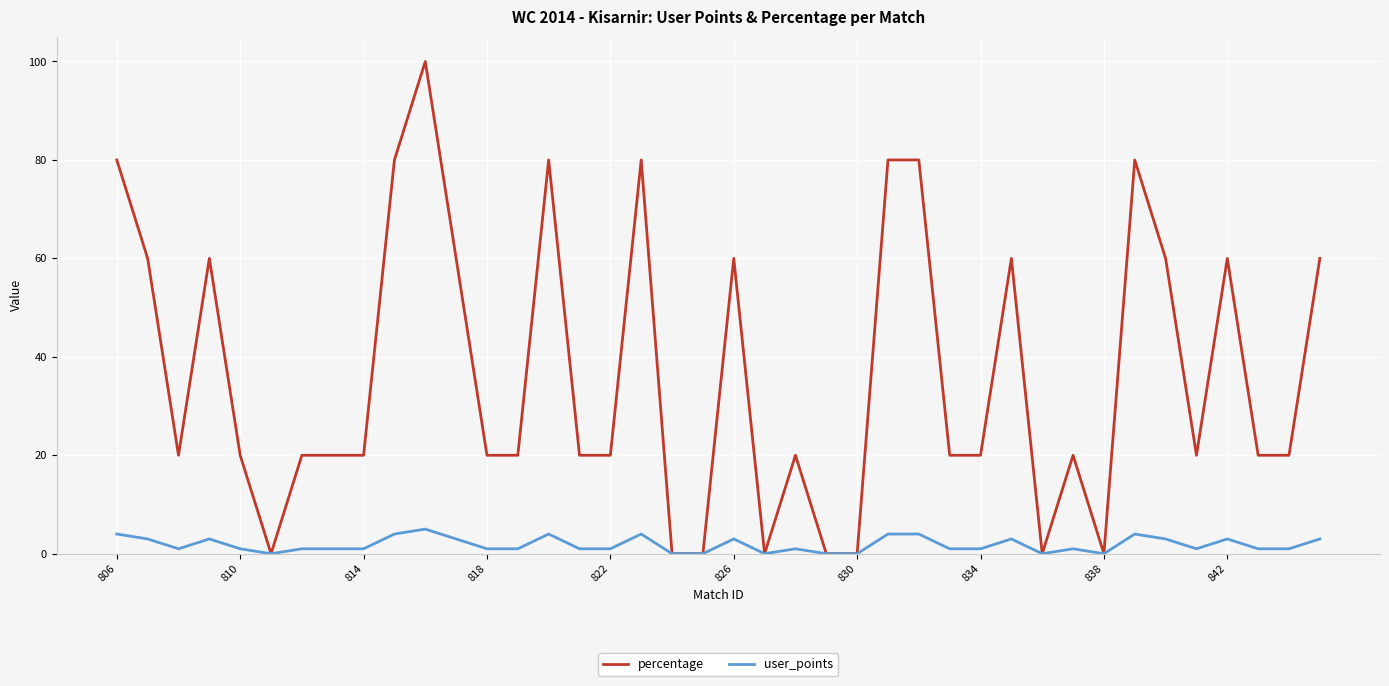

Count the user_points values in the range 1 to 3.

24